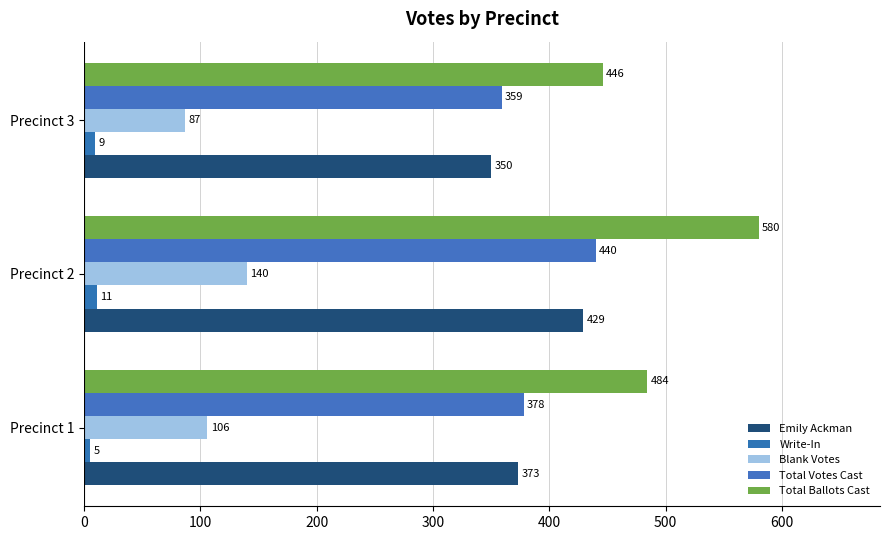

What is the smallest value displayed?

5